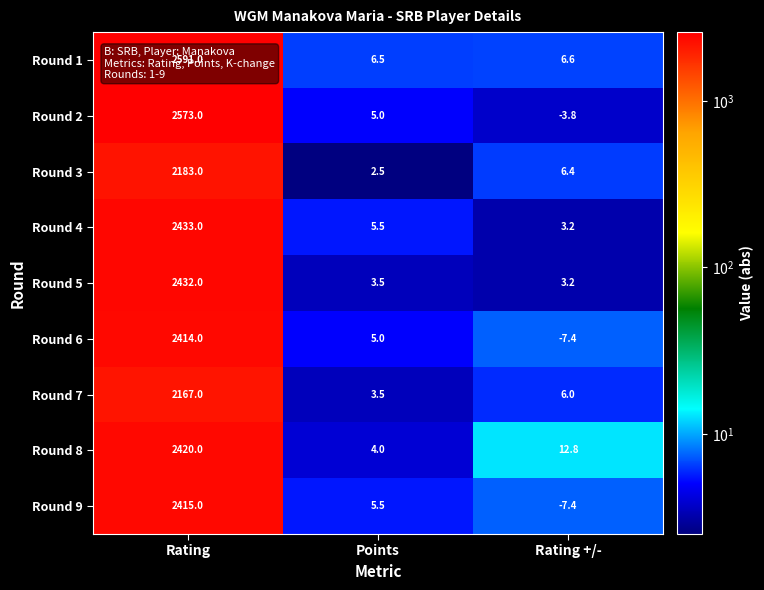

The value of Round 9 at Rating is 2415.0. True or false?

True